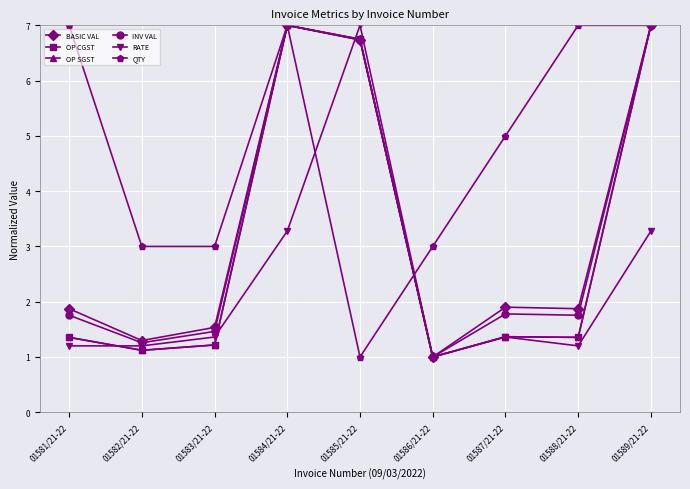

Reading right to left, extract all data points from this chart.

BASIC VAL: 7.0	1.9	1.9	1.0	6.7	7.0	1.5	1.3	1.9
OP CGST: 7.0	1.4	1.4	1.0	6.7	7.0	1.2	1.1	1.4
OP SGST: 7.0	1.4	1.4	1.0	6.7	7.0	1.2	1.1	1.4
INV VAL: 7.0	1.8	1.8	1.0	6.7	7.0	1.5	1.3	1.8
RATE: 3.3	1.2	1.4	1.0	7.0	3.3	1.4	1.2	1.2
QTY: 7.0	7.0	5.0	3.0	1.0	7.0	3.0	3.0	7.0